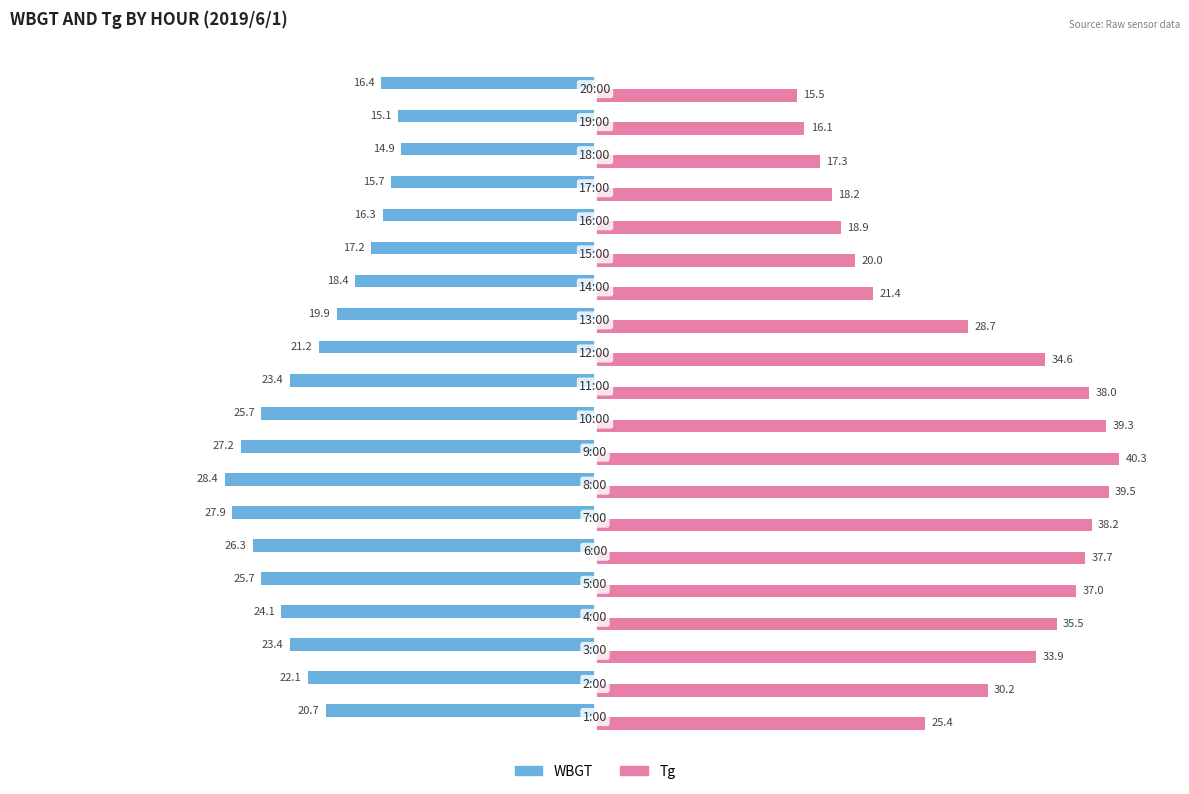

What is the sum of all Tg values?

585.7